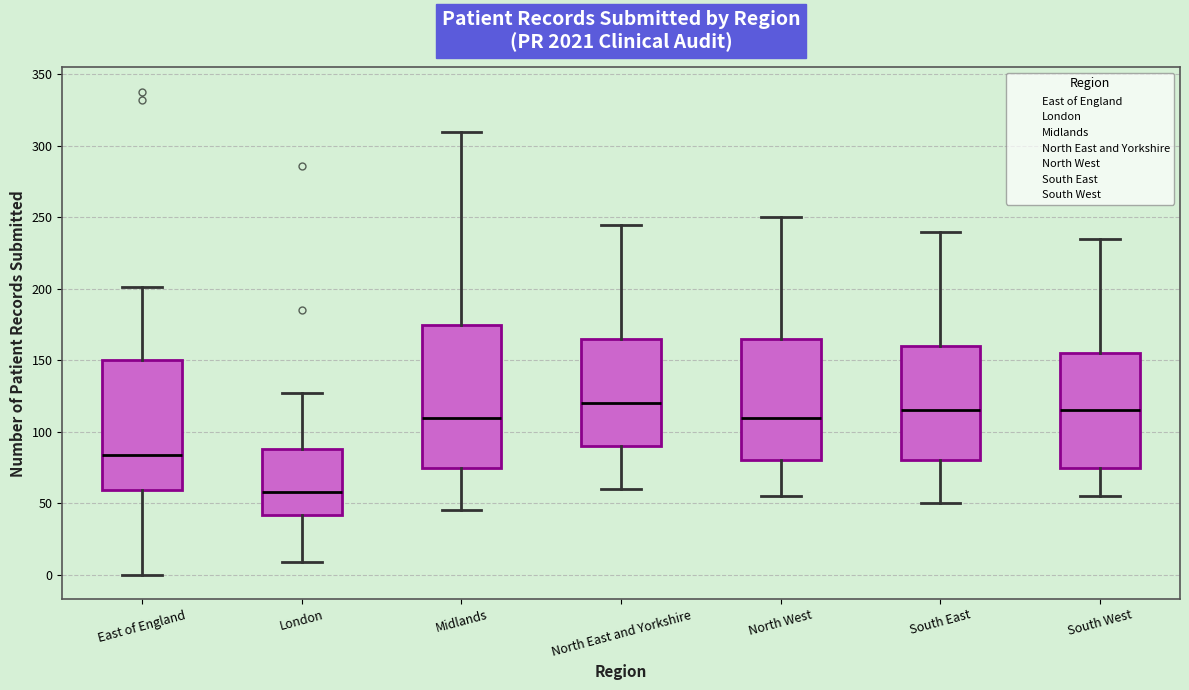

Where does the upper whisker of the box for London end on the y-axis? The values are not printed on the chart, so give them approximately, as read against the axis.

125